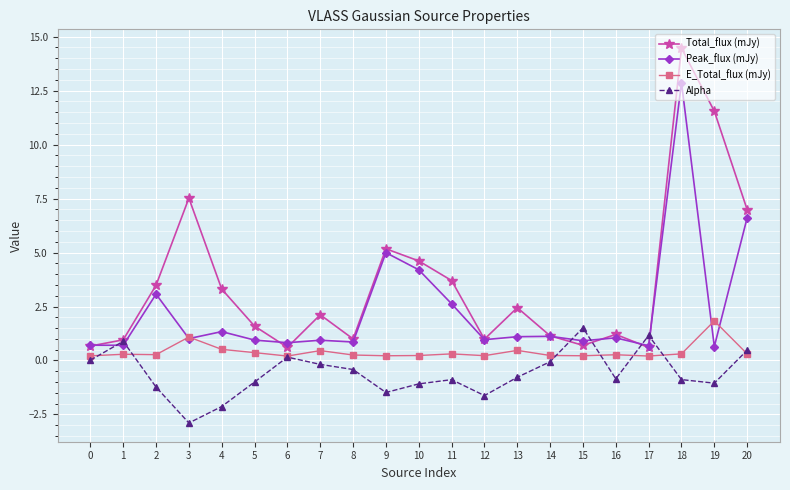

At 9, list the series in order from largest to smallest.

Total_flux (mJy), Peak_flux (mJy), E_Total_flux (mJy), Alpha